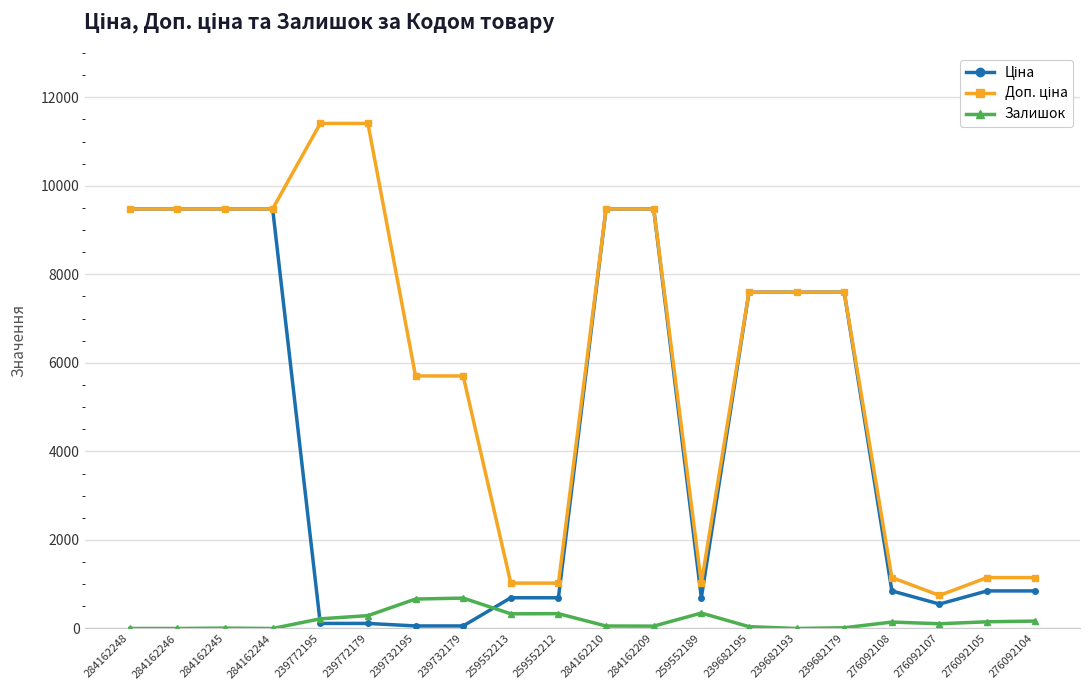

True or false: Залишок has a value of 171.9 at 239732195.

False